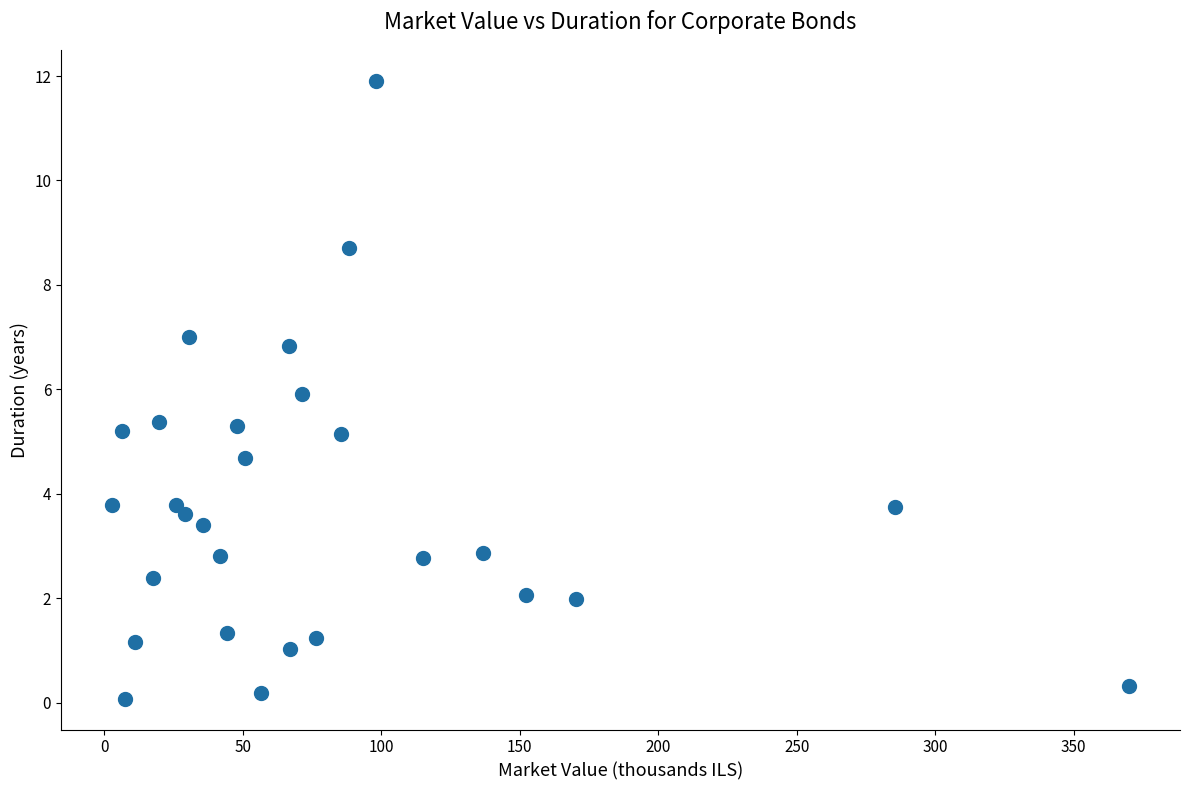

What is the range of Y values (max minus min)?

11.8